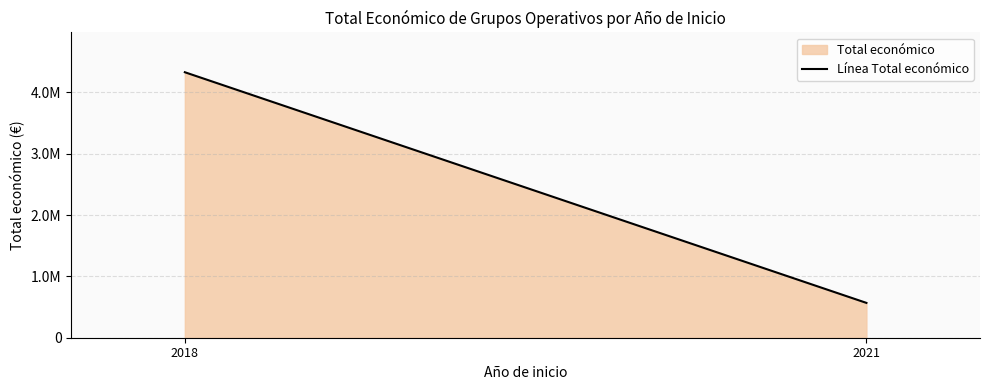

Between 2021 and 2018, which is larger?

2018